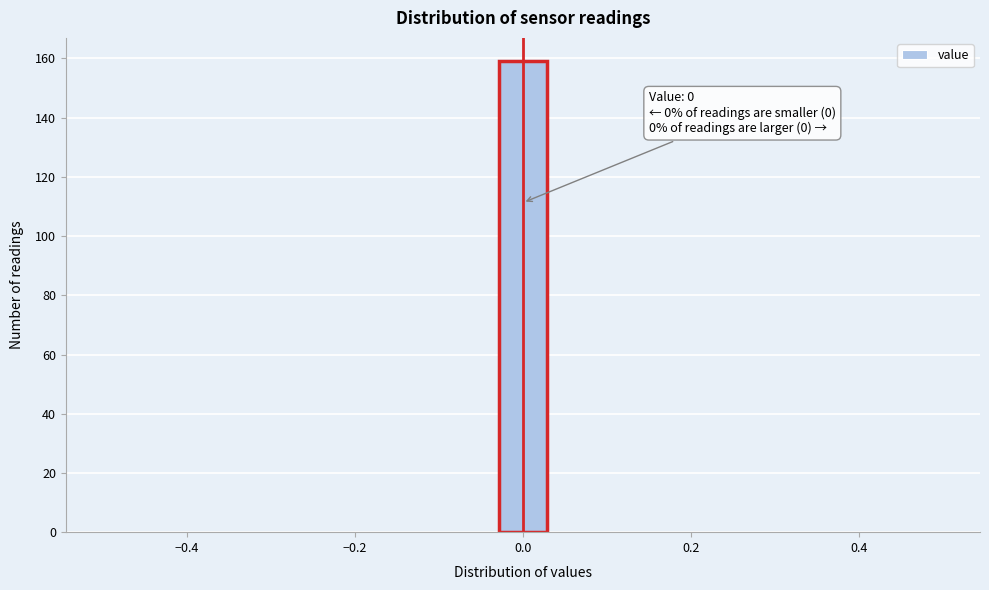

Read against the x-axis, roughly where is the centre of the tallest bar?

0.00